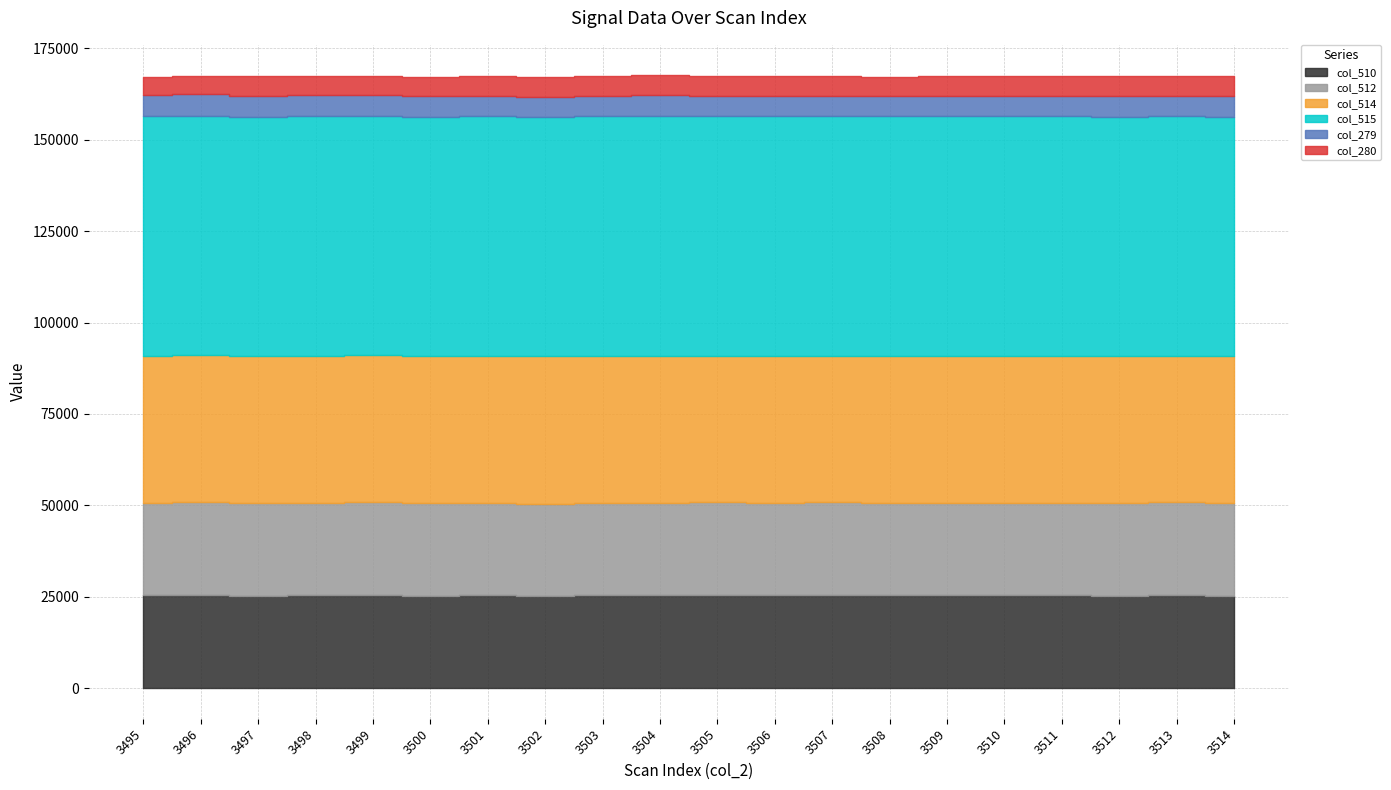

True or false: col_279 and col_515 cross at least once.

False